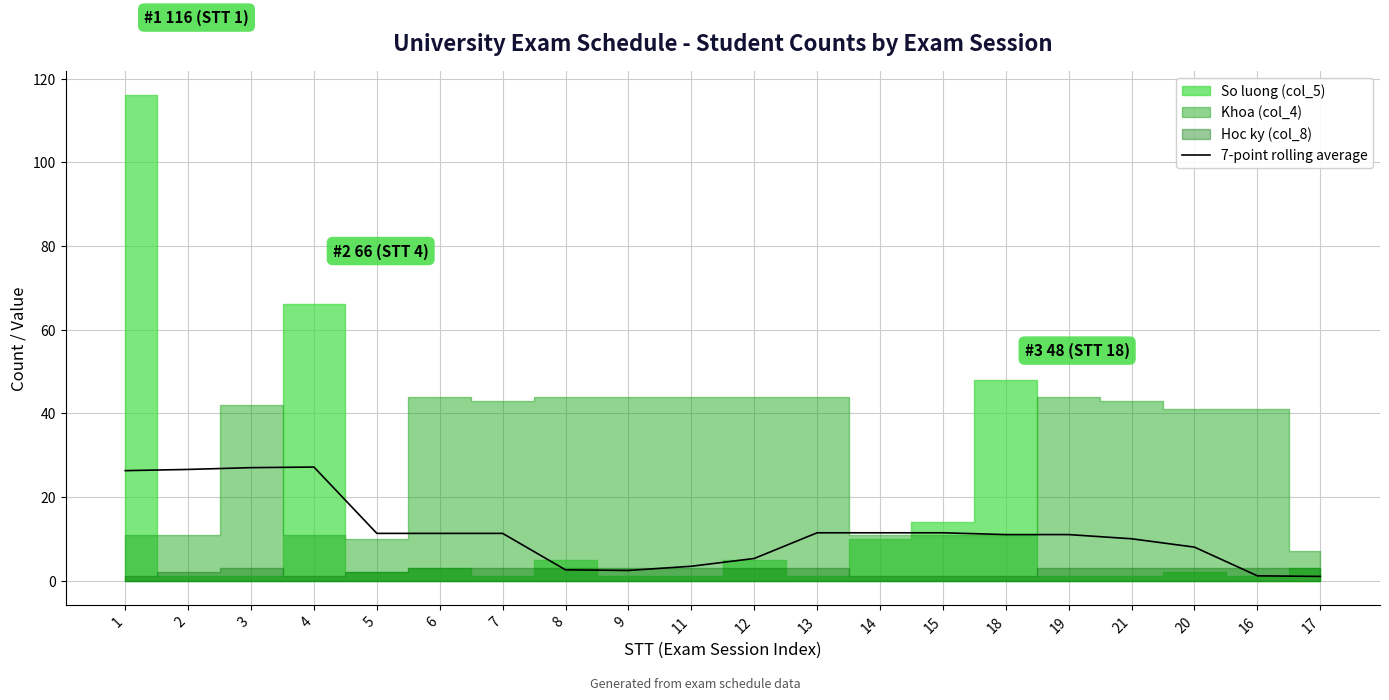

What is the difference between the values at 11 and 20?

4.6